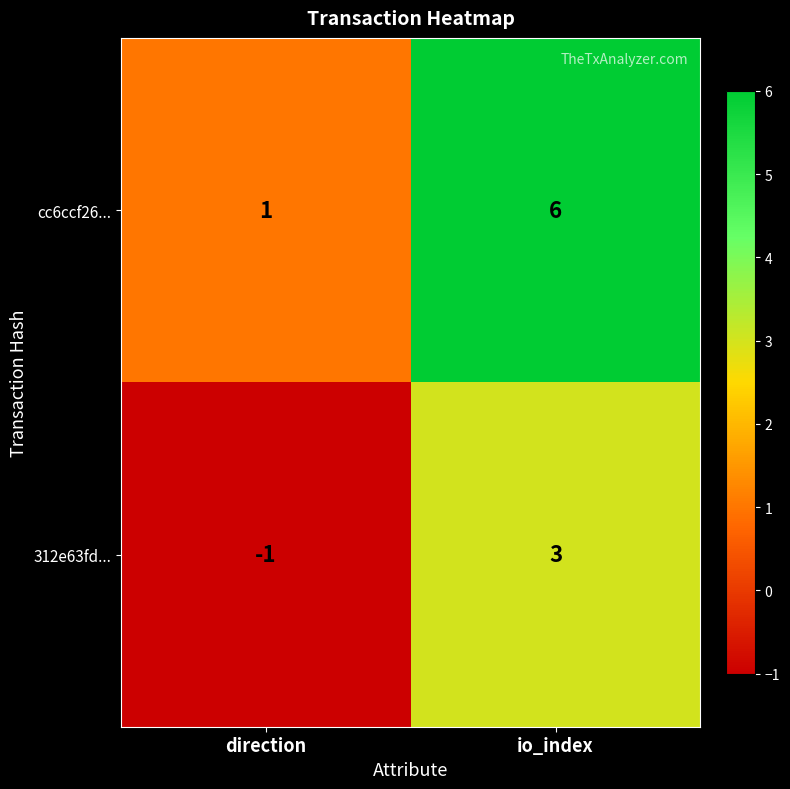

Rank the series at io_index from highest to lowest value.

cc6ccf26..., 312e63fd...